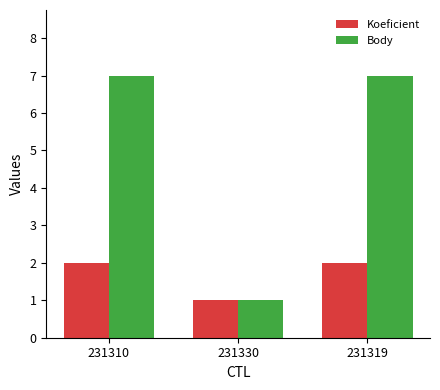

At which label does Koeficient reach its minimum?

231330